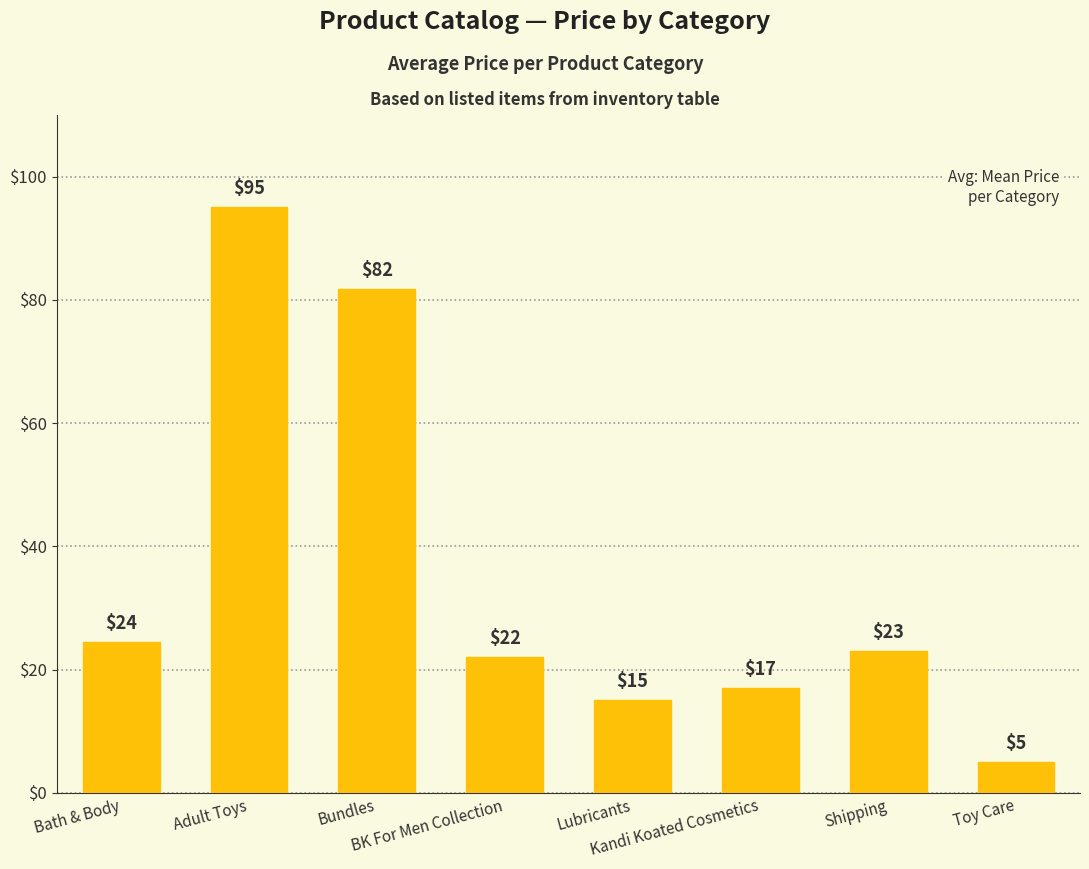

Between Bath & Body and Shipping, which is larger?

Bath & Body